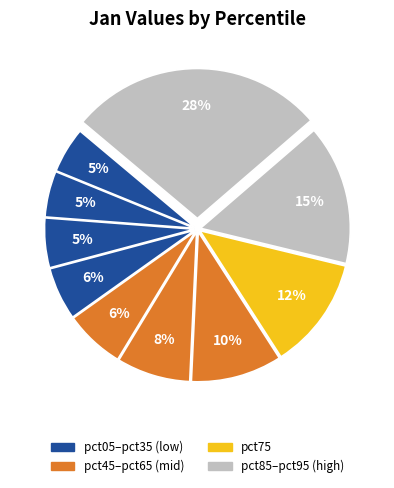

Which category has the biggest portion of the pie?

pct95